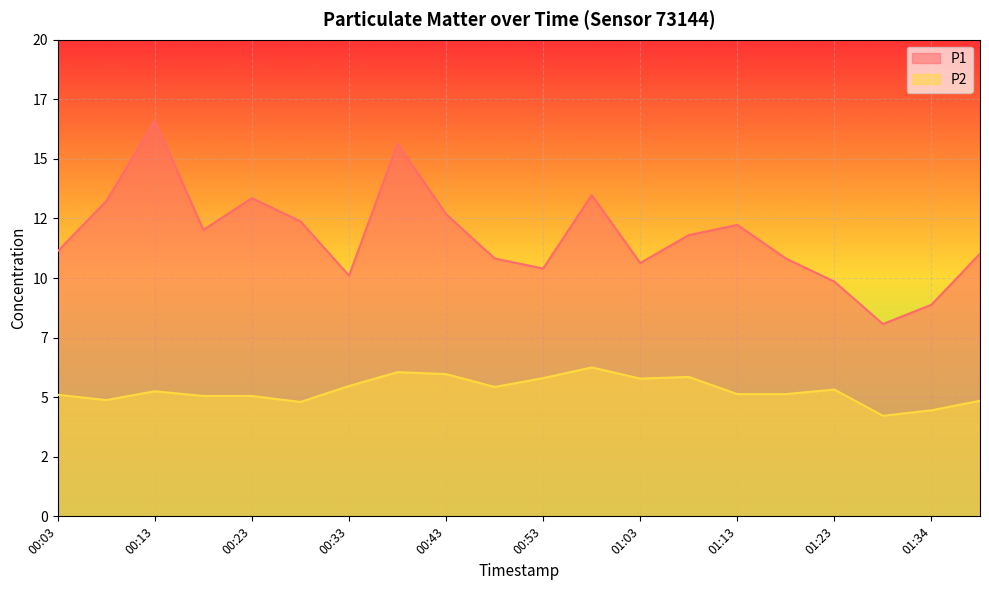

What is the sum of all P1 values?

235.1